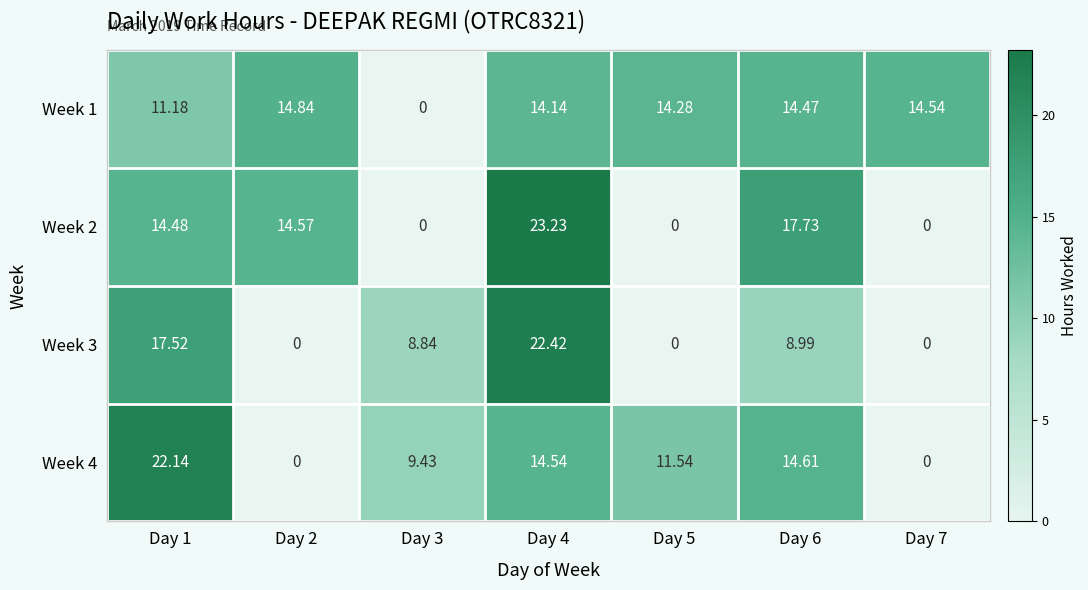

What is the spread (max minus min) of values at Day 4?

9.1